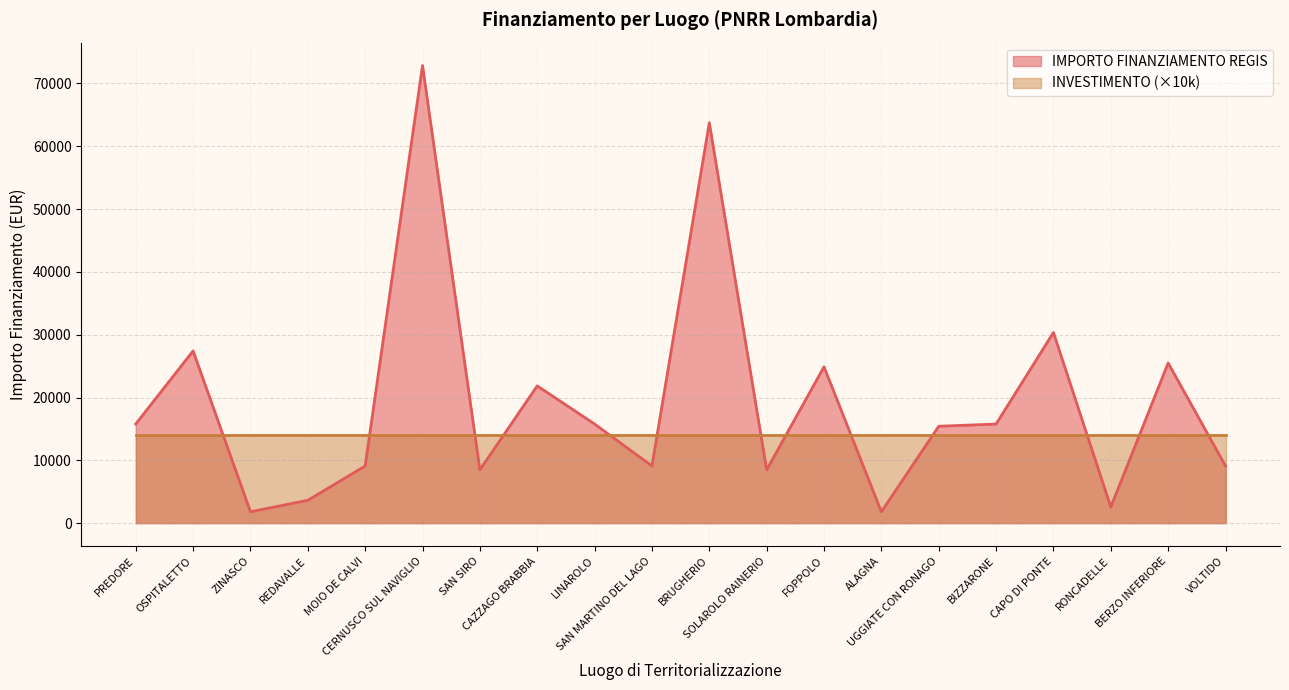

True or false: there are more than 1 points higher than both neighbors.

True